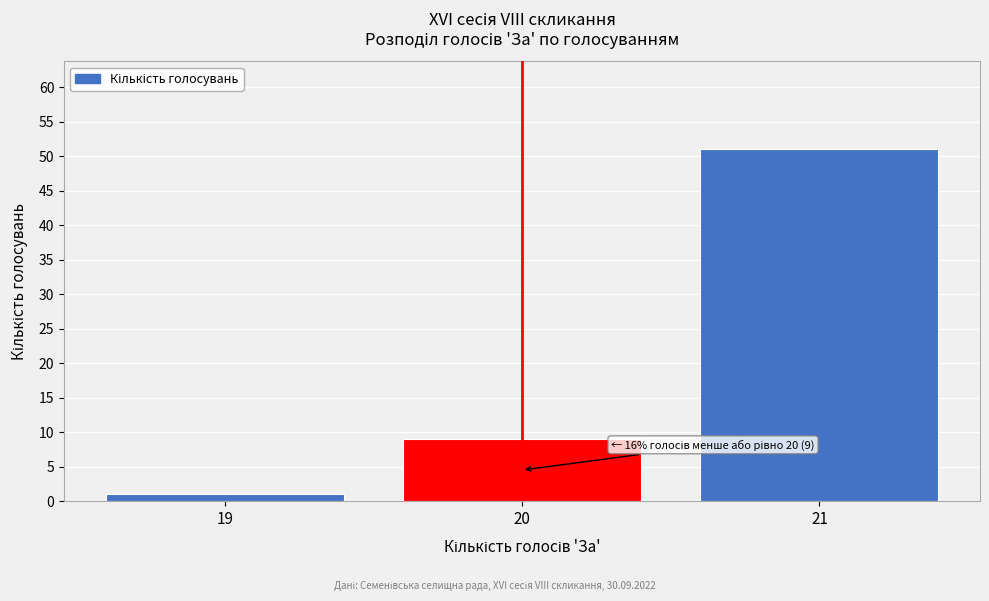

Reading left to right, what are all the values shown in this chart?

19=1	20=9	21=51